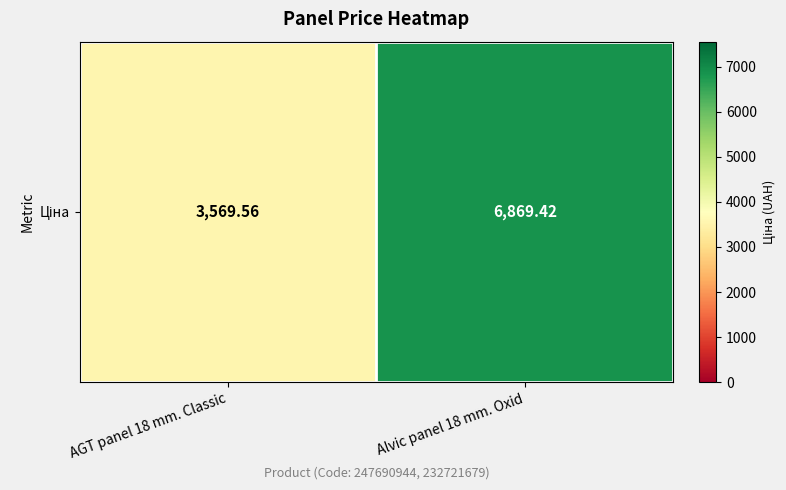

What is the difference between the values at Alvic panel 18 mm. Oxid and AGT panel 18 mm. Classic?

3299.9